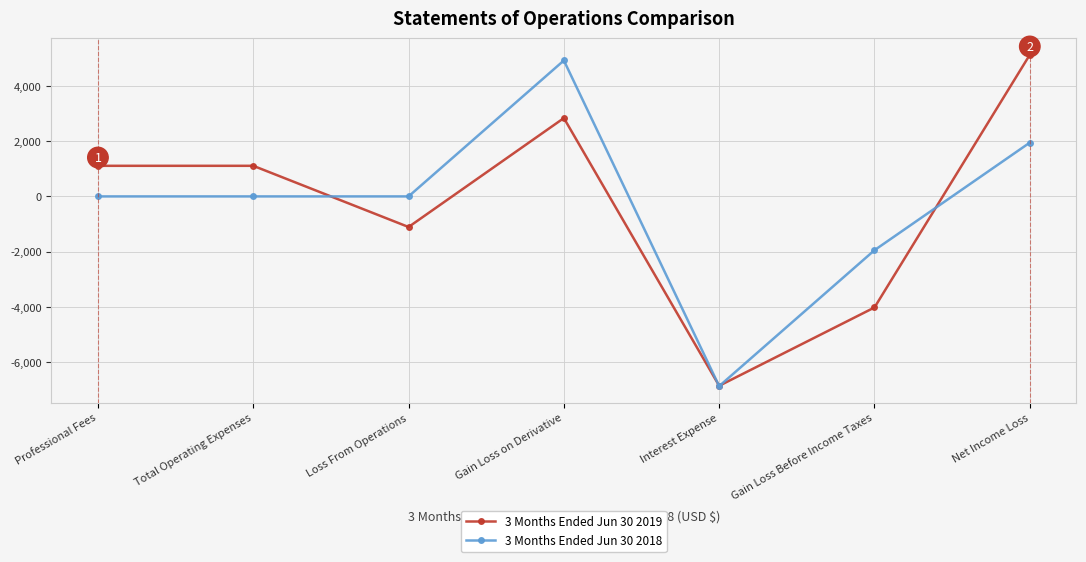

Read the 3 Months Ended Jun 30 2019 value at Interest Expense, to the nearest 100.

-6900